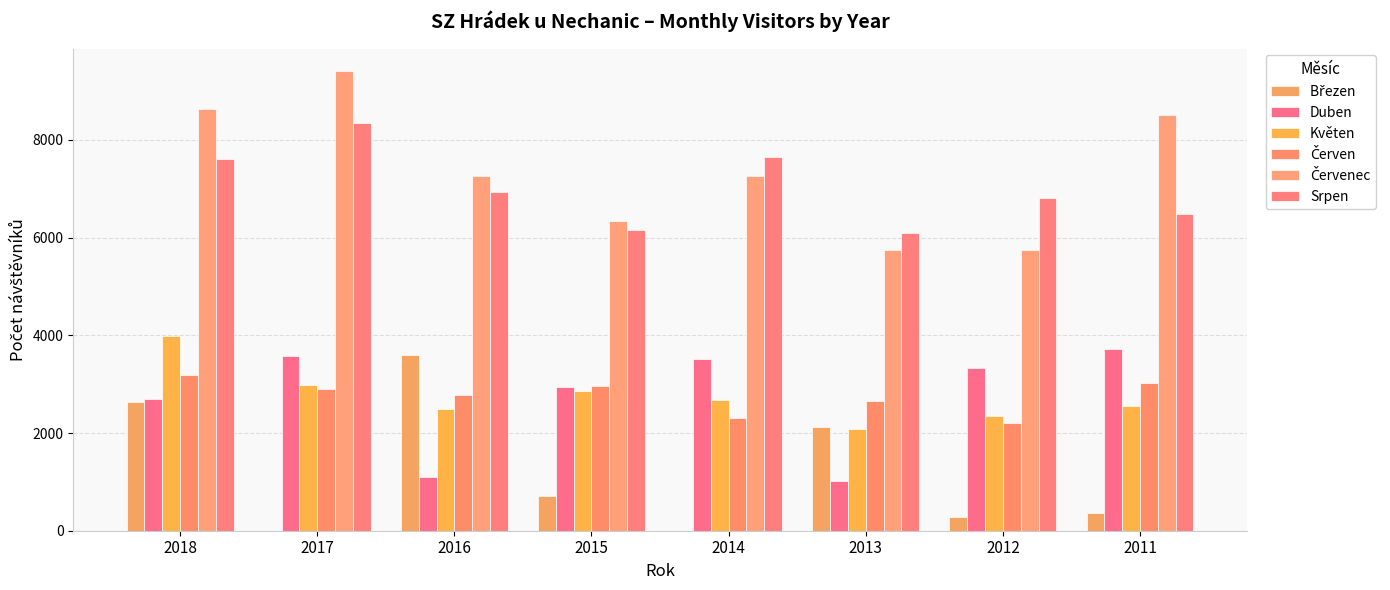

Reading left to right, list all the values displayed in this chart.

Březen : 2018=2638	2017=0	2016=3598	2015=704	2014=0	2013=2122	2012=272	2011=365
Duben: 2018=2687	2017=3571	2016=1104	2015=2937	2014=3522	2013=1009	2012=3341	2011=3718
Květen: 2018=3990	2017=2983	2016=2490	2015=2857	2014=2668	2013=2084	2012=2357	2011=2550
Červen: 2018=3182	2017=2893	2016=2780	2015=2969	2014=2318	2013=2646	2012=2200	2011=3027
Červenec: 2018=8630	2017=9402	2016=7259	2015=6340	2014=7259	2013=5749	2012=5750	2011=8520
Srpen: 2018=7601	2017=8355	2016=6939	2015=6147	2014=7653	2013=6102	2012=6802	2011=6482